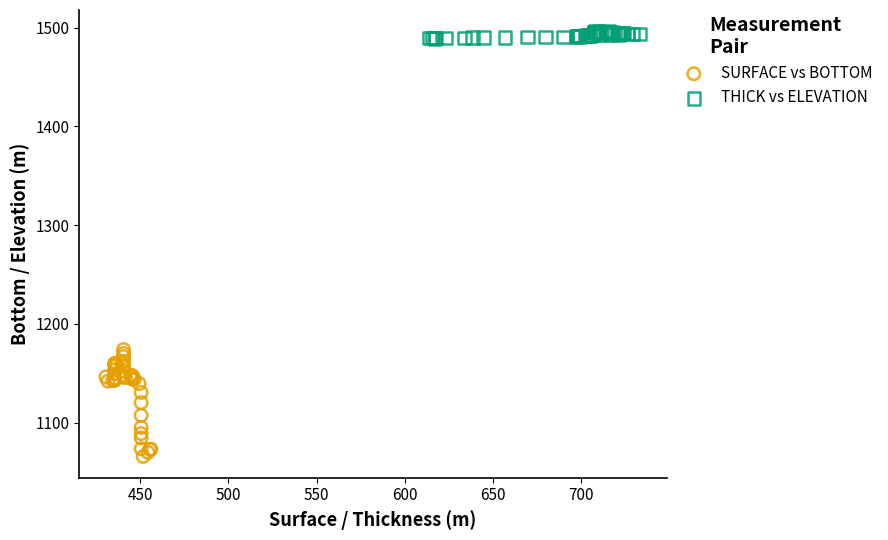

What are all the series names shown in the legend?

SURFACE vs BOTTOM, THICK vs ELEVATION